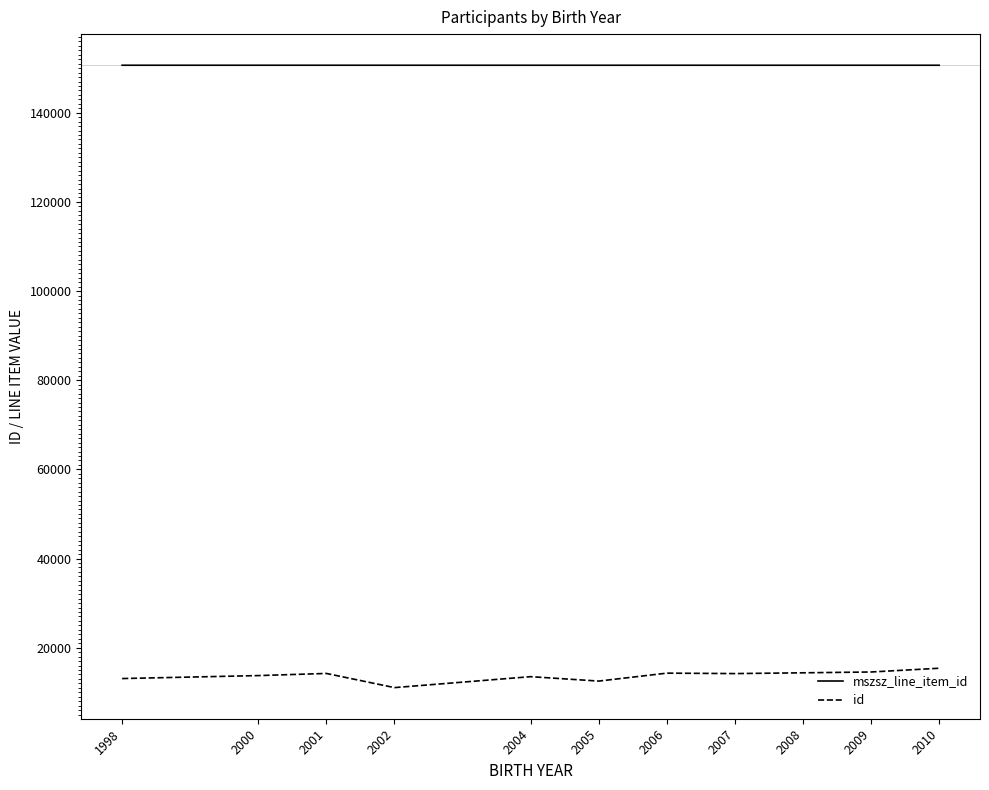

At 2006, list the series in order from smallest to largest.

id, mszsz_line_item_id